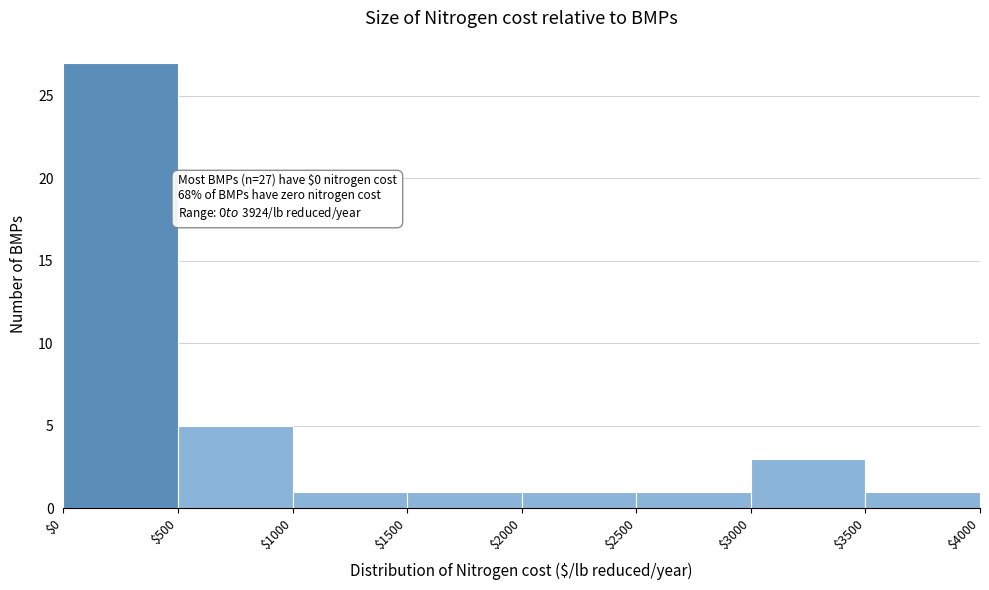

Over which range of the x-axis is the bar tallest?

$0 to $500